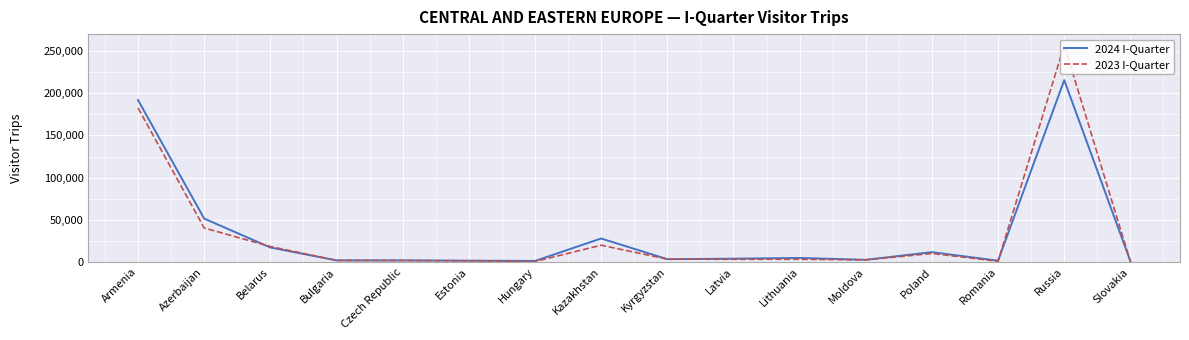

At which label is 2023 I-Quarter closest to 128693?

Armenia